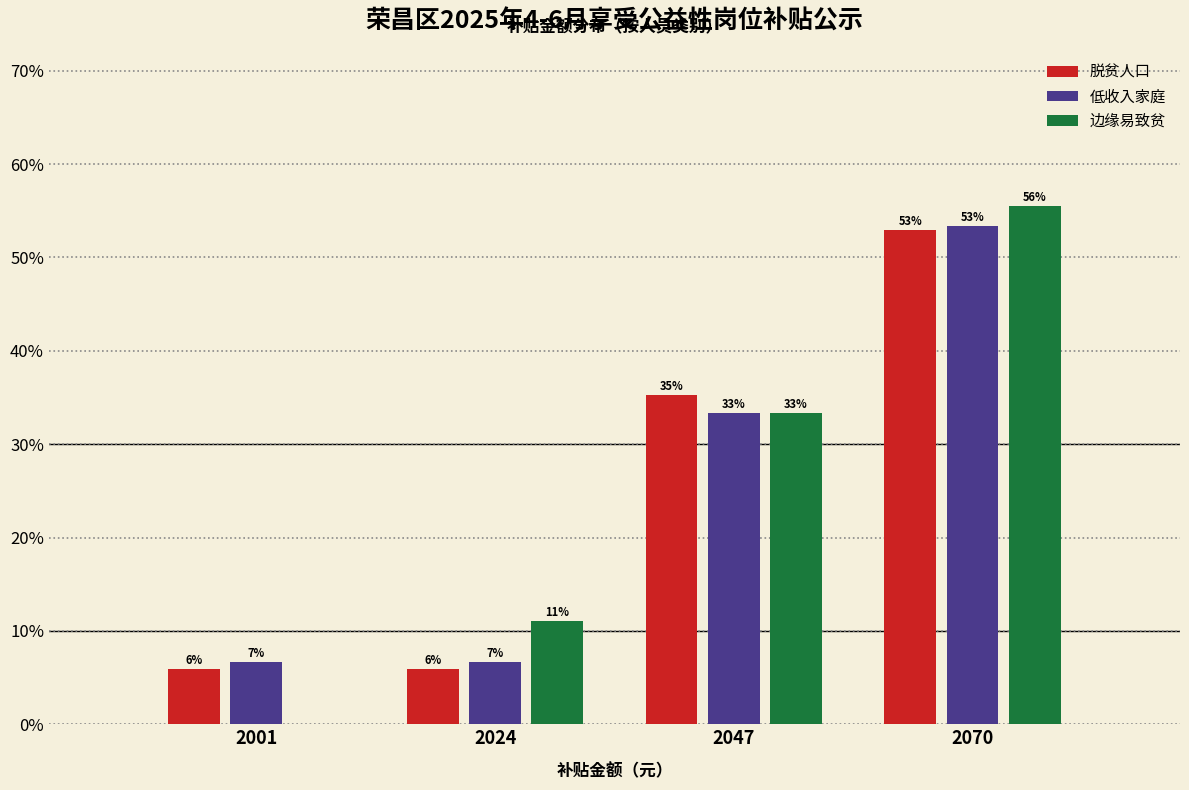

Are the bars grouped side by side (vs. stacked)?

Yes